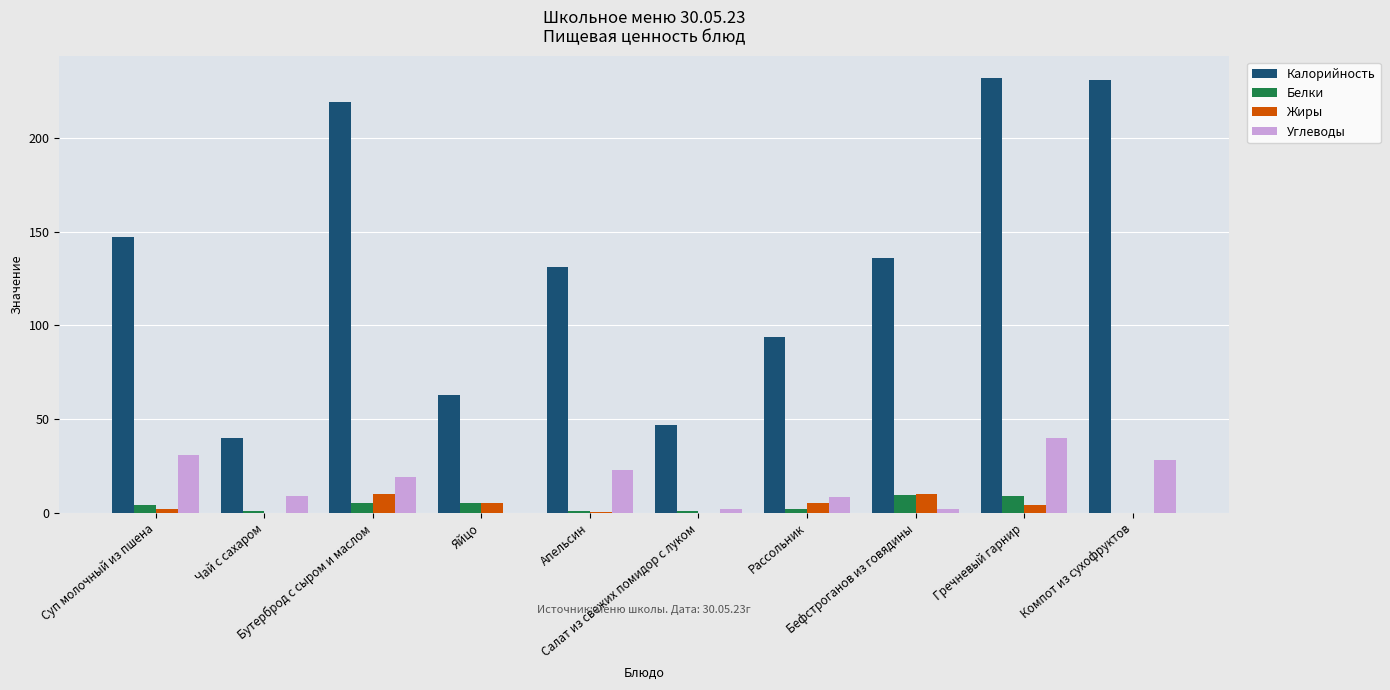

Where does the Калорийность series first go above 136?

Суп молочный из пшена